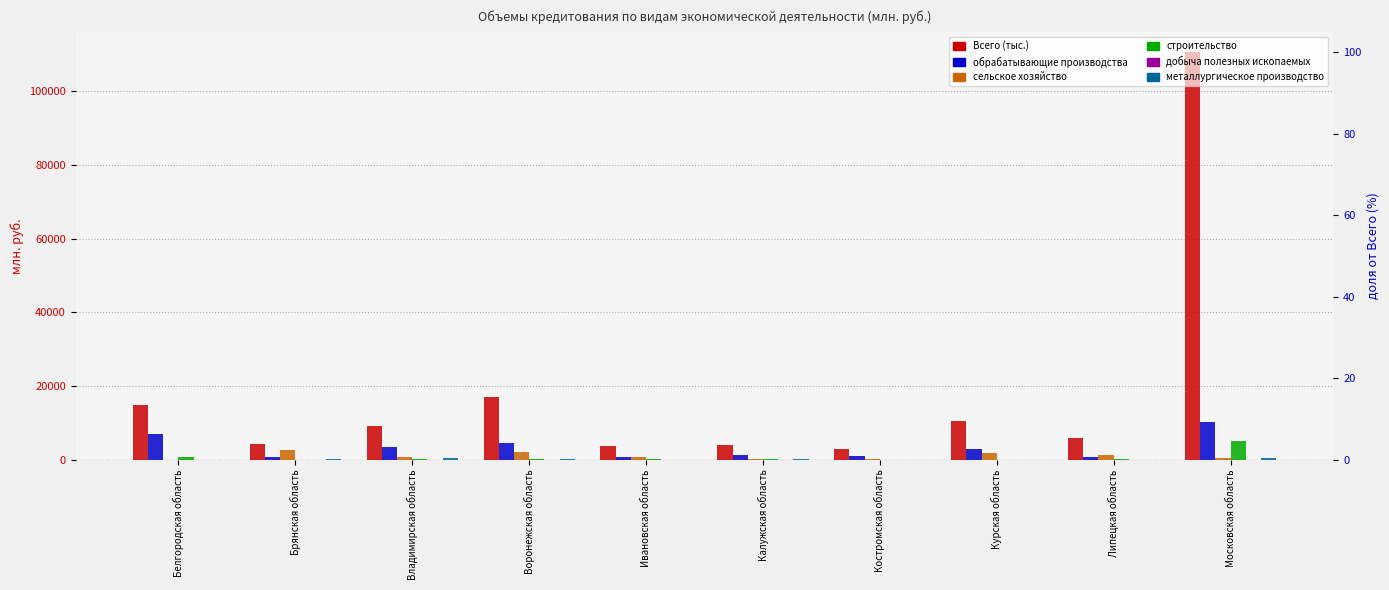

Does the chart contain stacked bars?

No